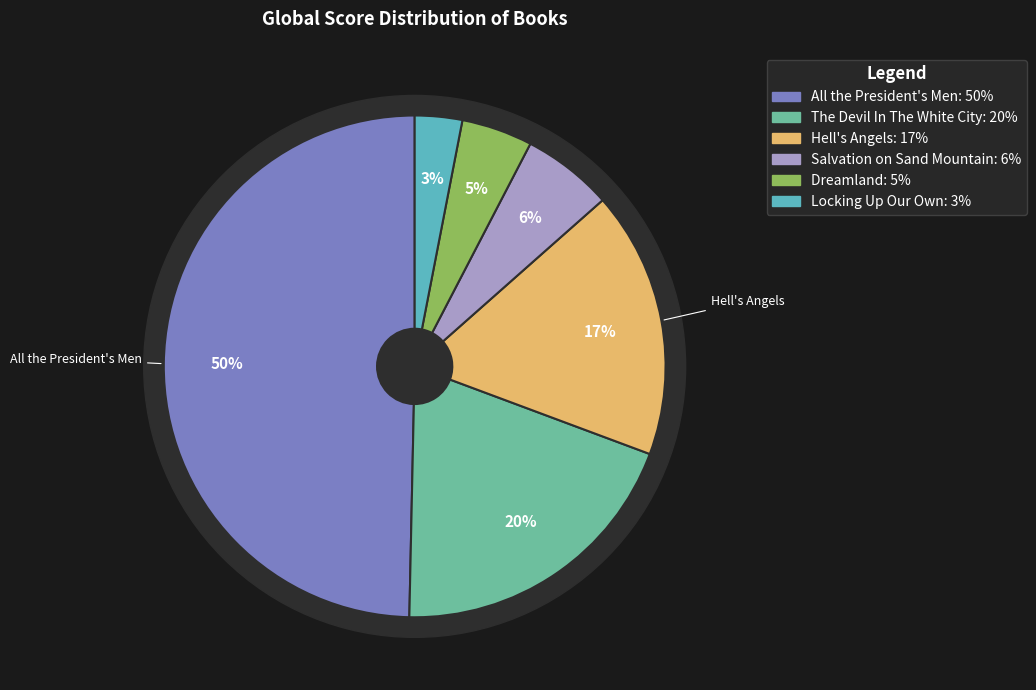

The All the President's Men slice represents 50% of the pie. True or false?

True